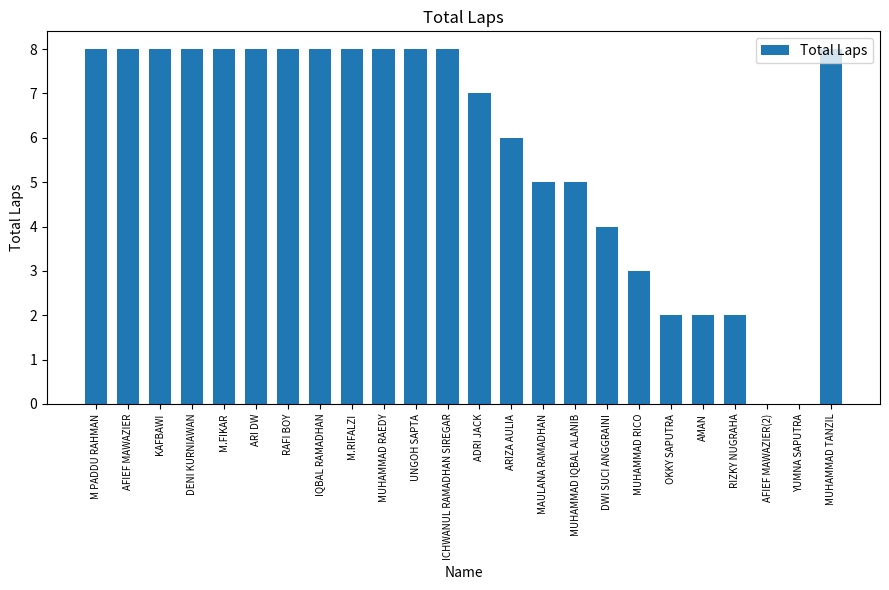

Reading left to right, extract all data points from this chart.

M PADDU RAHMAN=8	AFIEF MAWAZIER=8	KAFBAWI=8	DENI KURNIAWAN=8	M.FIKAR=8	ARI DW=8	RAFI BOY=8	IQBAL RAMADHAN=8	M.RIFALZI=8	MUHAMMAD RAEDY=8	UNGOH SAPTA=8	ICHWANUL RAMADHAN SIREGAR=8	ADRI JACK=7	ARIZA AULIA=6	MAULANA RAMADHAN=5	MUHAMMAD IQBAL ALANIB=5	DWI SUCI ANGGRAINI=4	MUHAMMAD RICO=3	OKKY SAPUTRA=2	AMAN=2	RIZKY NUGRAHA=2	AFIEF MAWAZIER(2)=0	YUMNA SAPUTRA=0	MUHAMMAD TANZIL=8